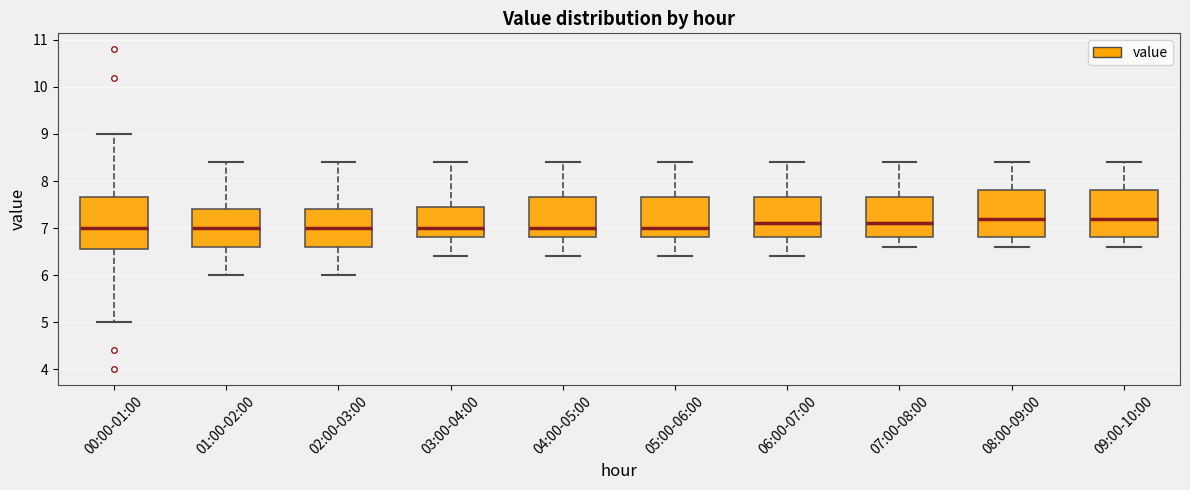

Where does the median line of the box for 04:00-05:00 sit on the y-axis? The values are not printed on the chart, so give them approximately, as read against the axis.

7.0